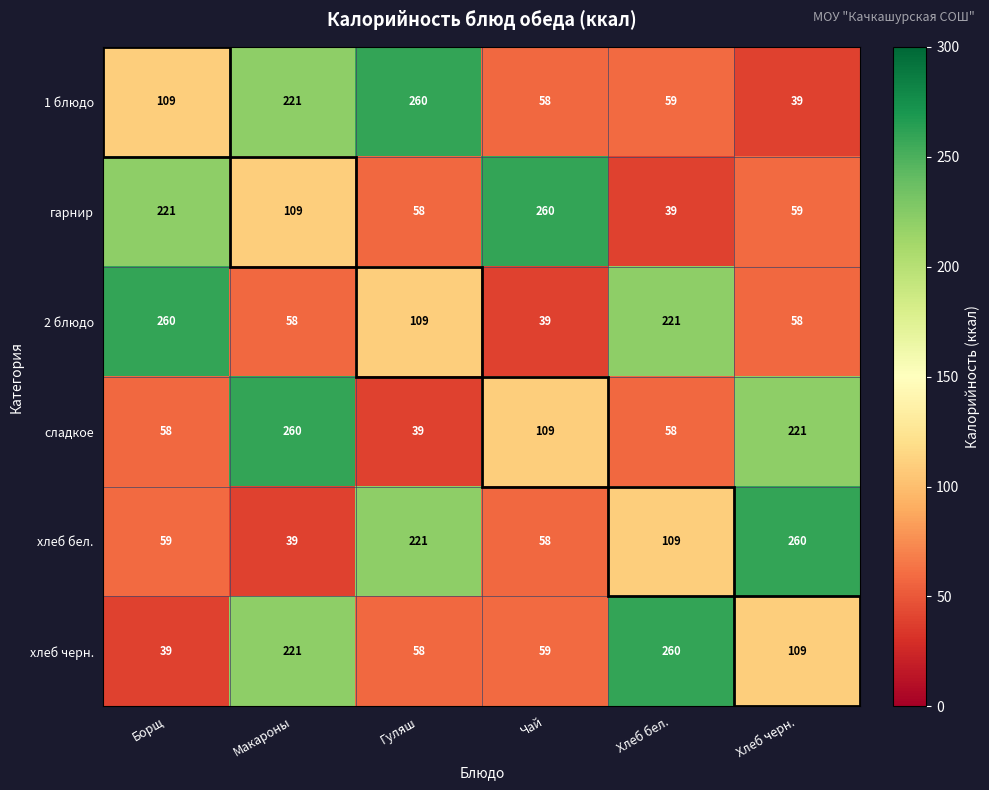

List the labels in order of хлеб черн. value, smallest first.

Борщ, Гуляш, Чай, Хлеб черн., Макароны, Хлеб бел.